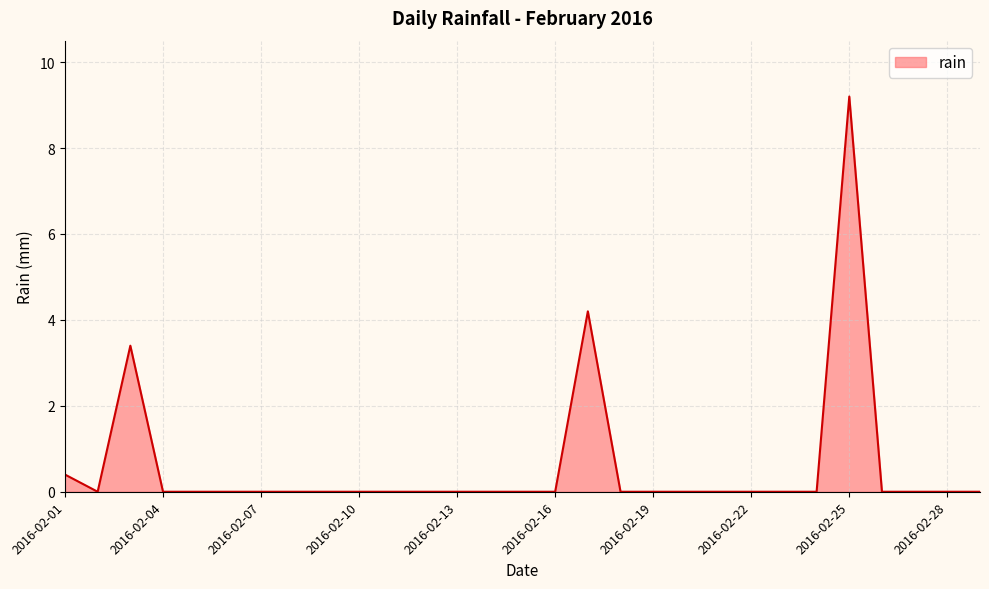

What is the difference between the maximum and second lowest values?

9.2